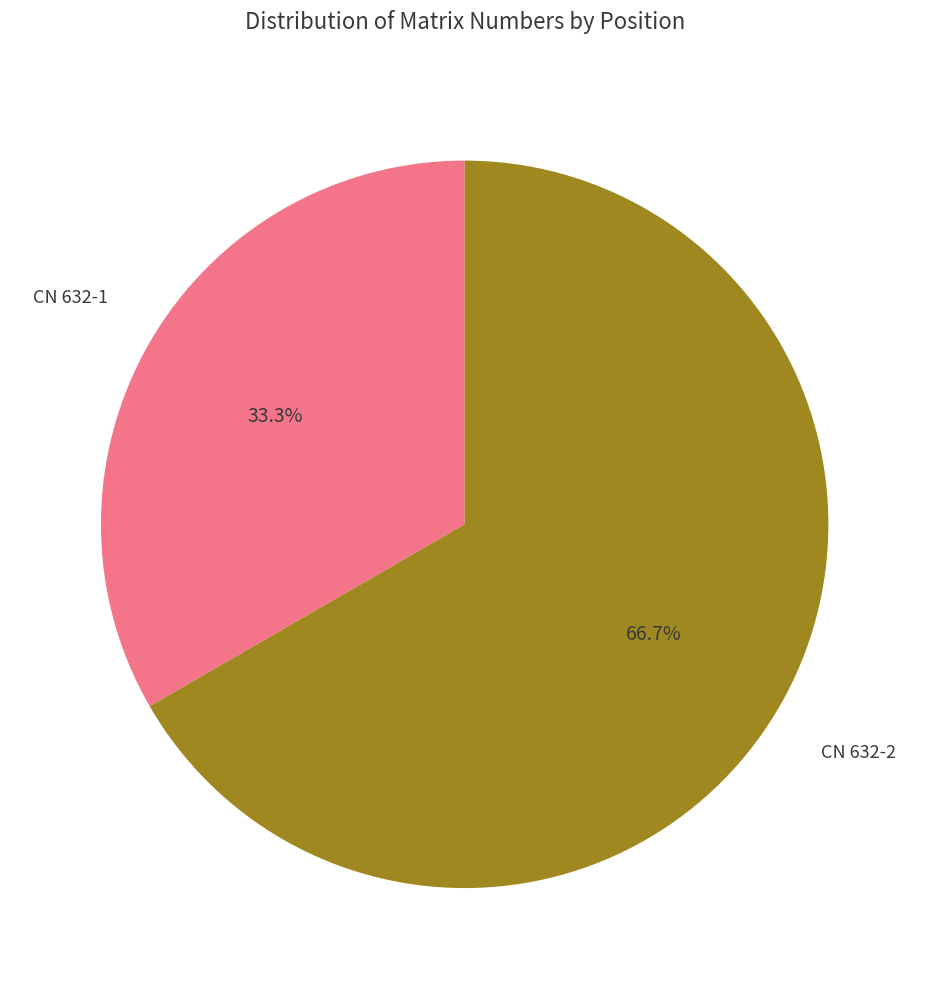

What is the largest slice in the pie chart?

CN 632-2